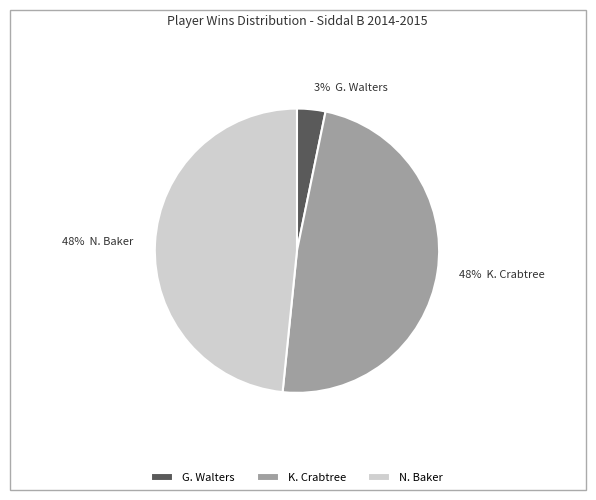

Between N. Baker and G. Walters, which is larger?

N. Baker